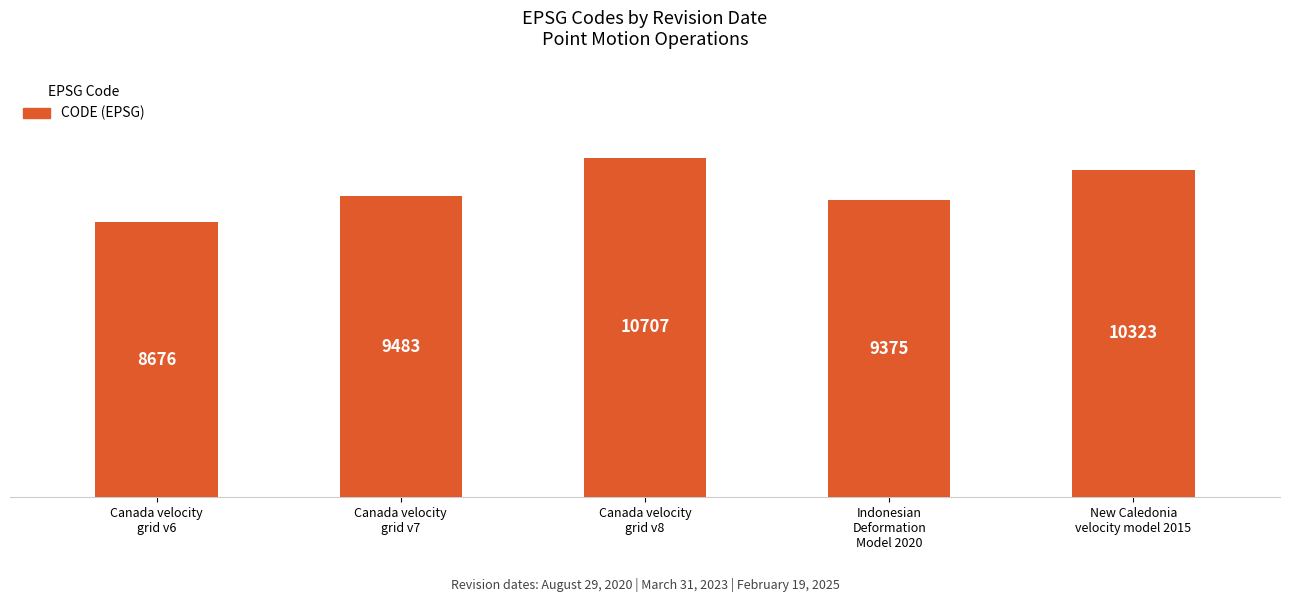

How many bars are there in total?

5